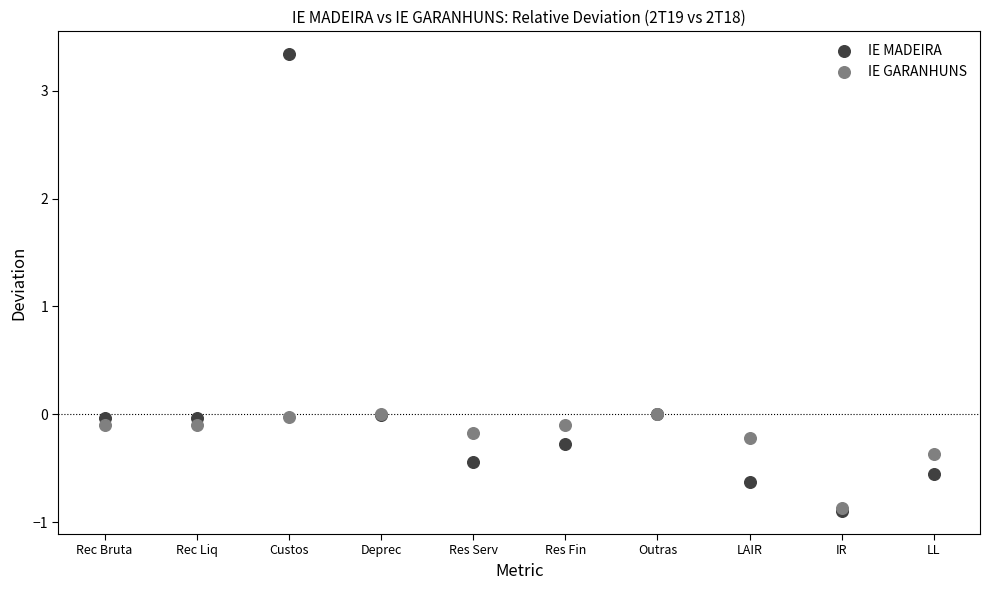

What are all the series names shown in the legend?

IE MADEIRA, IE GARANHUNS